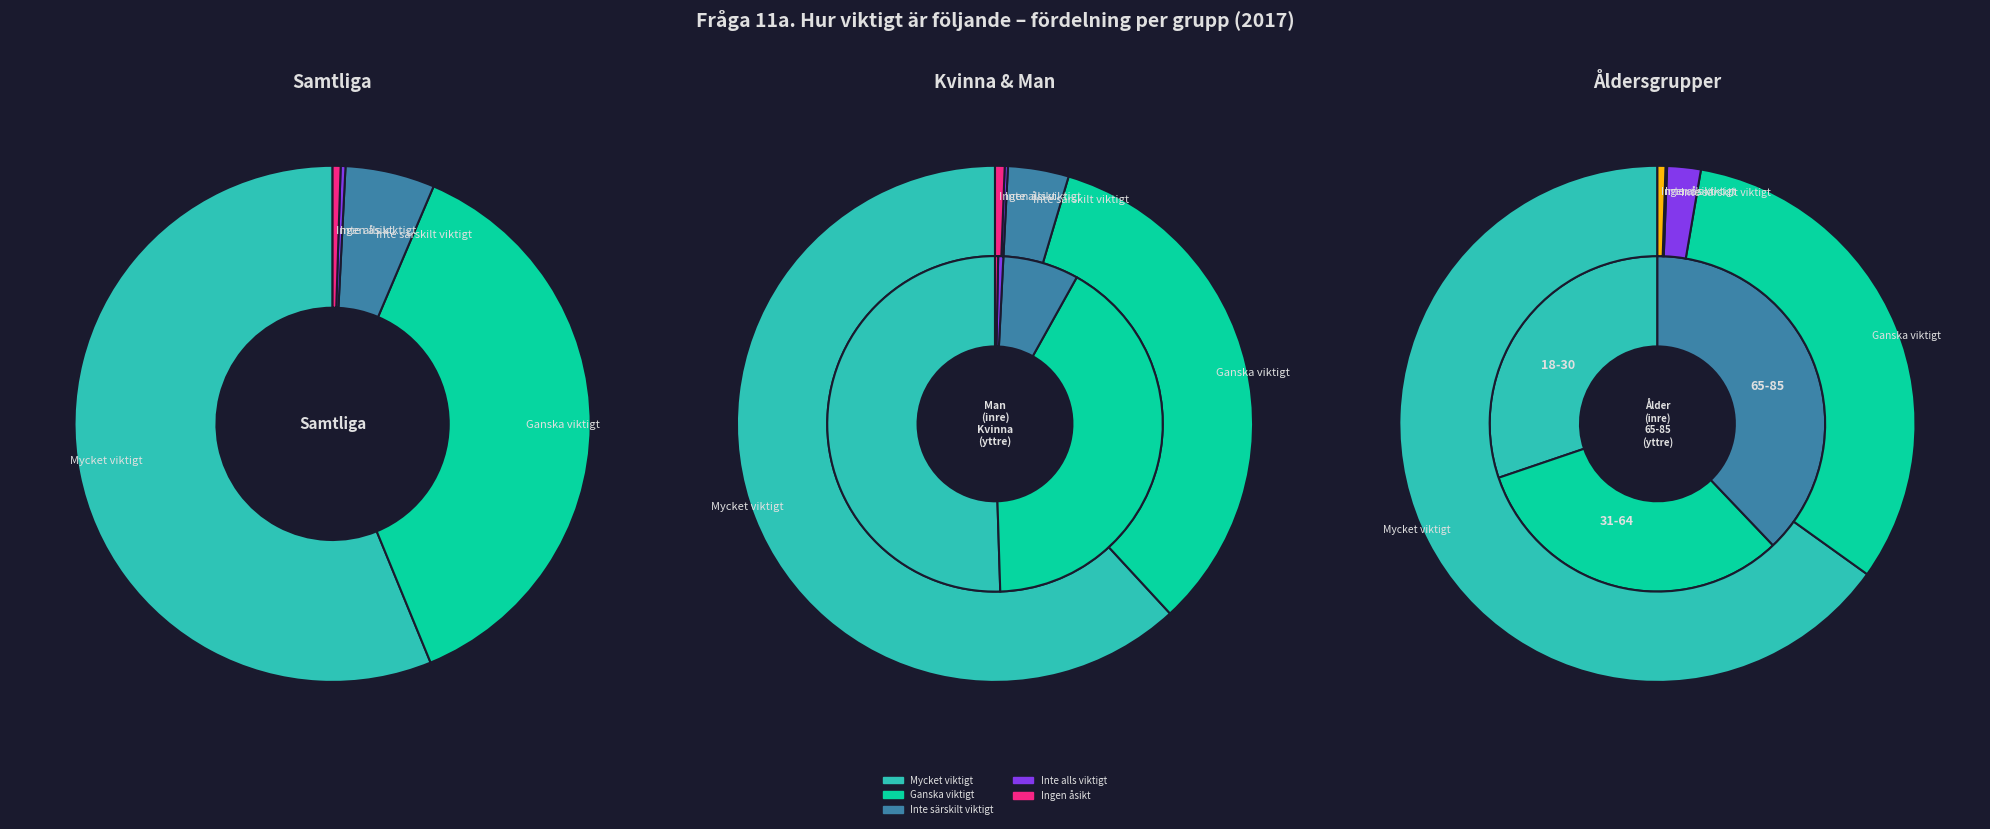

To the nearest percent, what is the average slice percentage?

12%